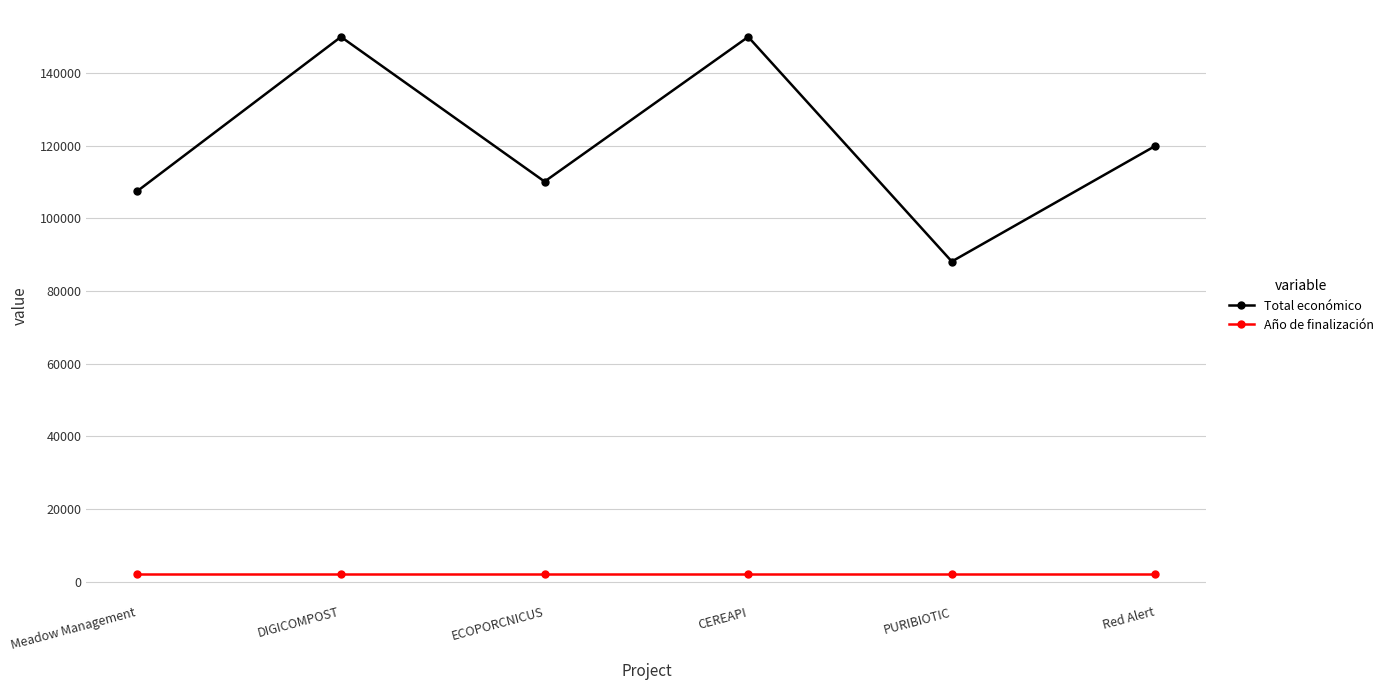

Which series has the largest range (max minus min)?

Total económico